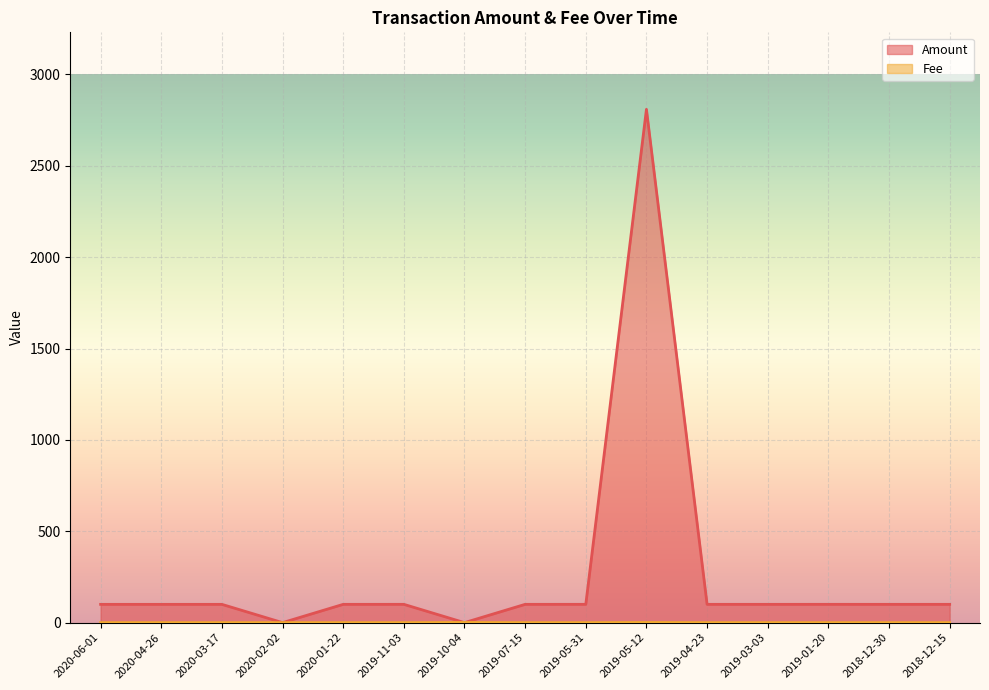

Which series has the largest total across all categories?

Amount